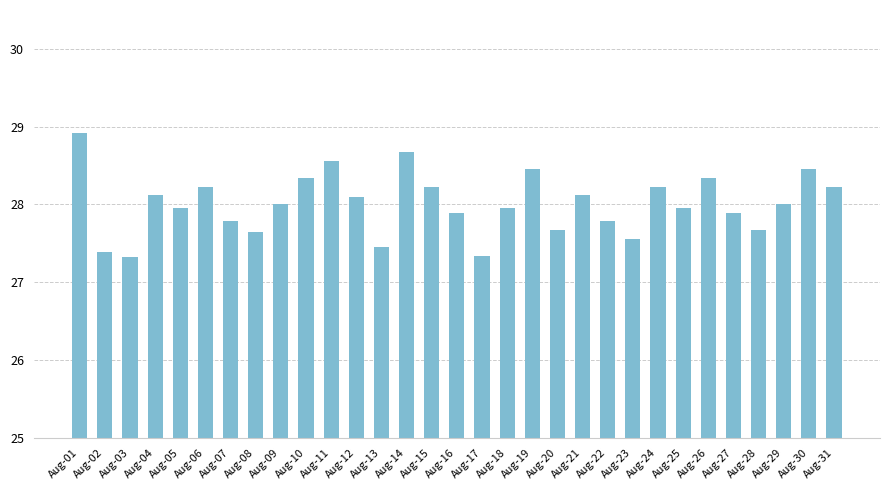

How many series are shown in this chart?

1